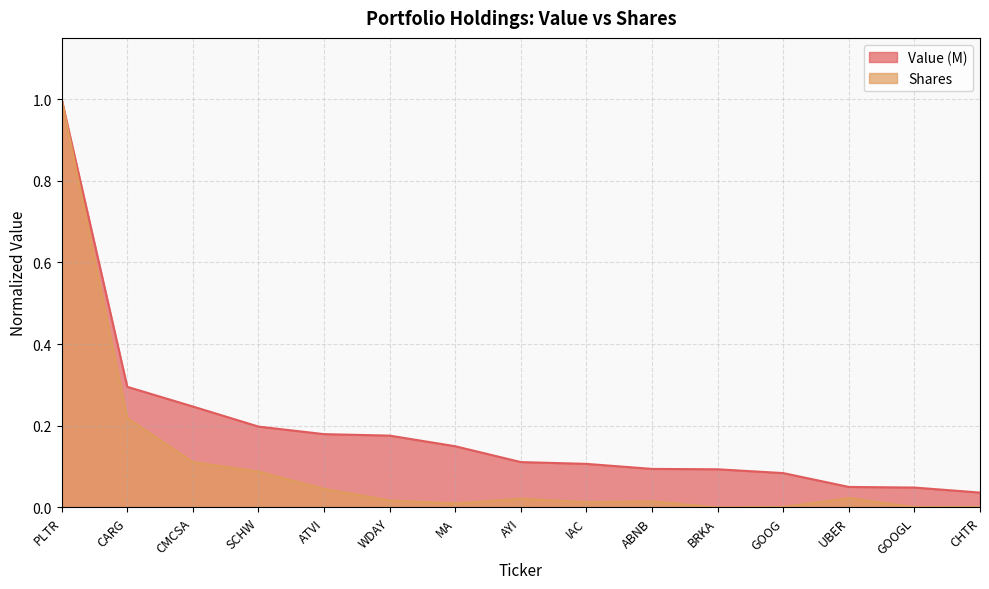

Is it true that Value (M) equals 0.1 at WDAY?

False